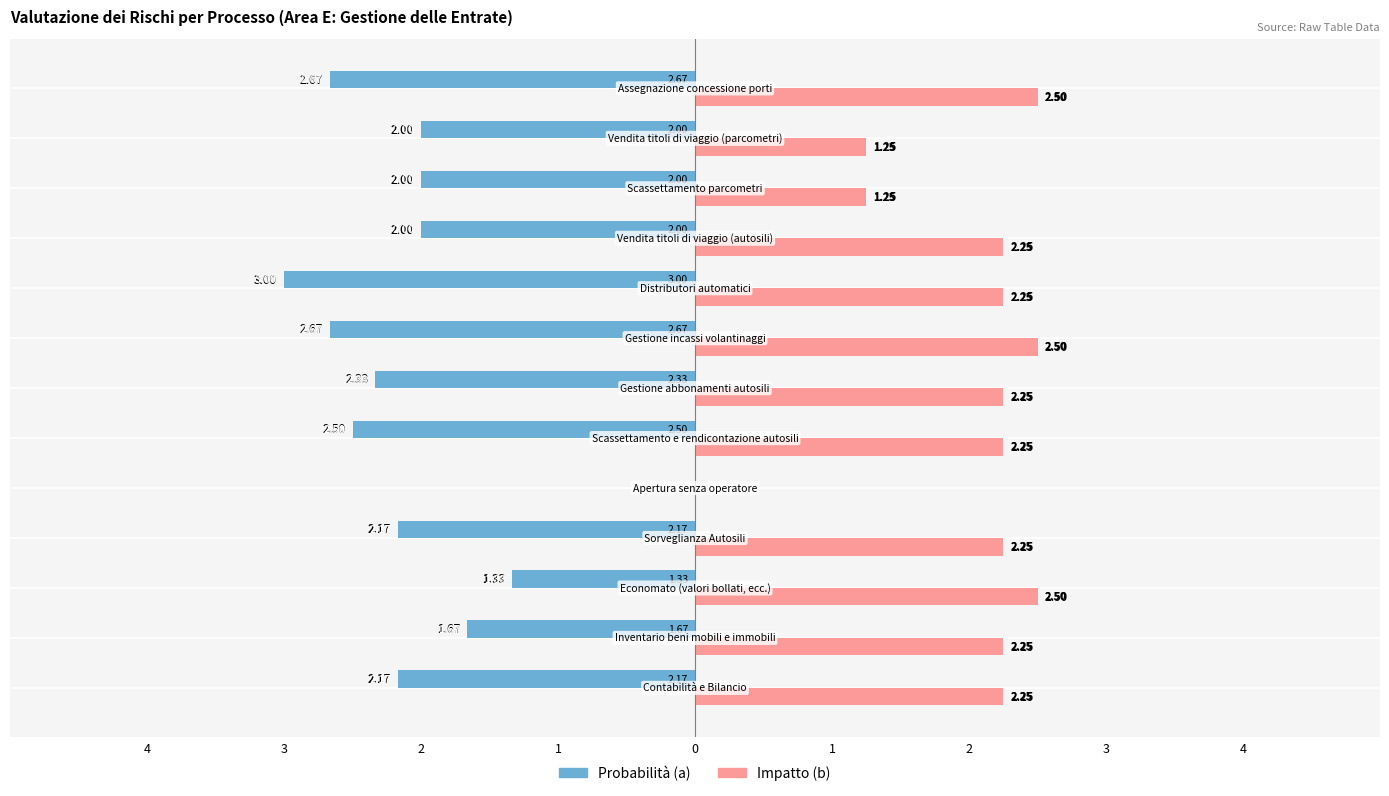

What are all the series names shown in the legend?

Probabilità (a), Impatto (b)